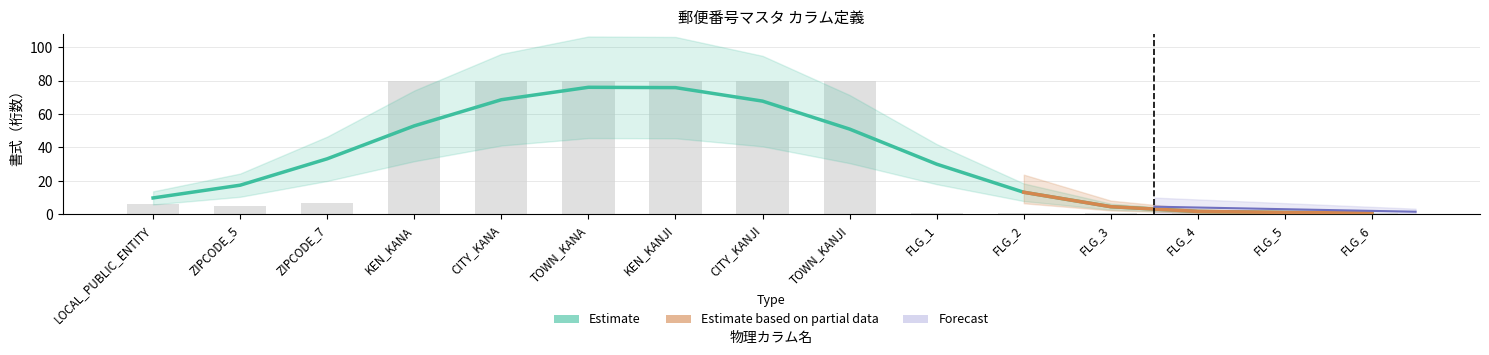

At which category does the chart reach its minimum across all series?

FLG_1